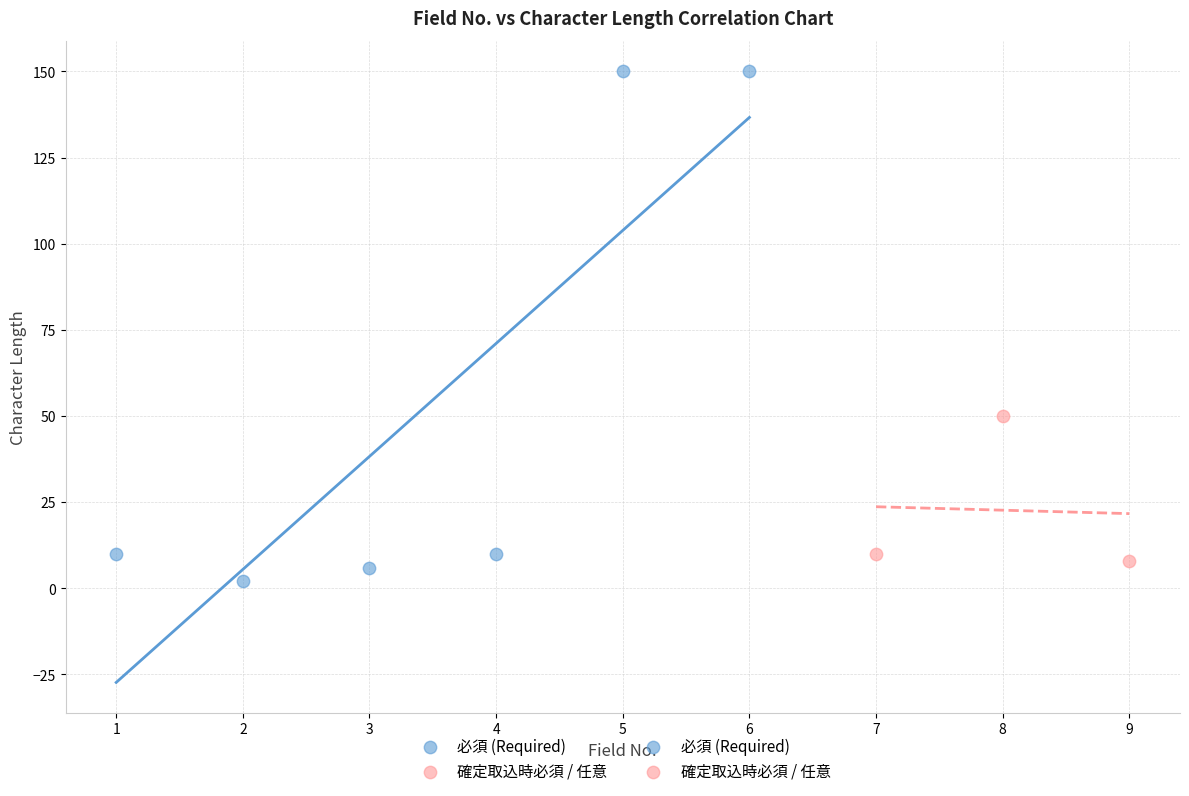

Which series has the widest spread of Y values?

必須 (Required)